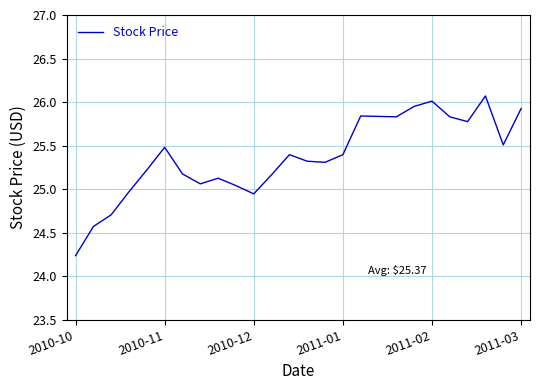

What is the greatest value displayed?

26.1